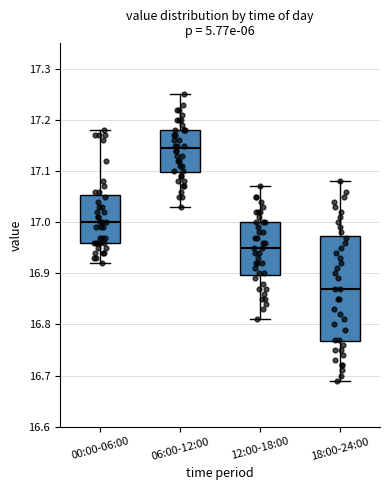

Where does the upper whisker of the box for 00:00-06:00 end on the y-axis? The values are not printed on the chart, so give them approximately, as read against the axis.

17.18